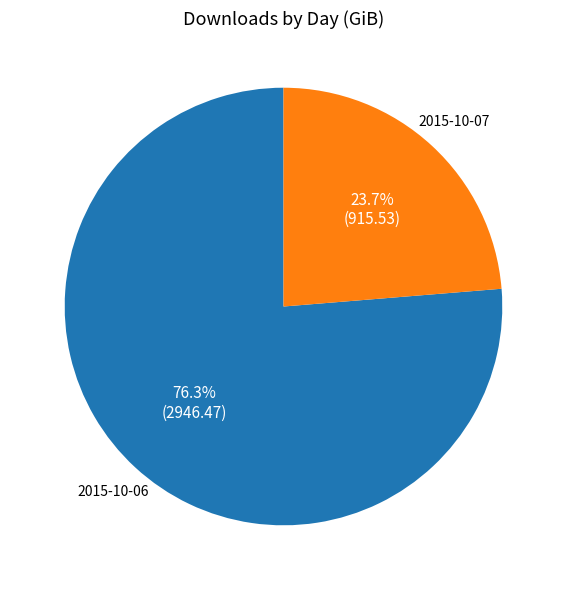

Is 2015-10-06 the majority of the pie?

Yes